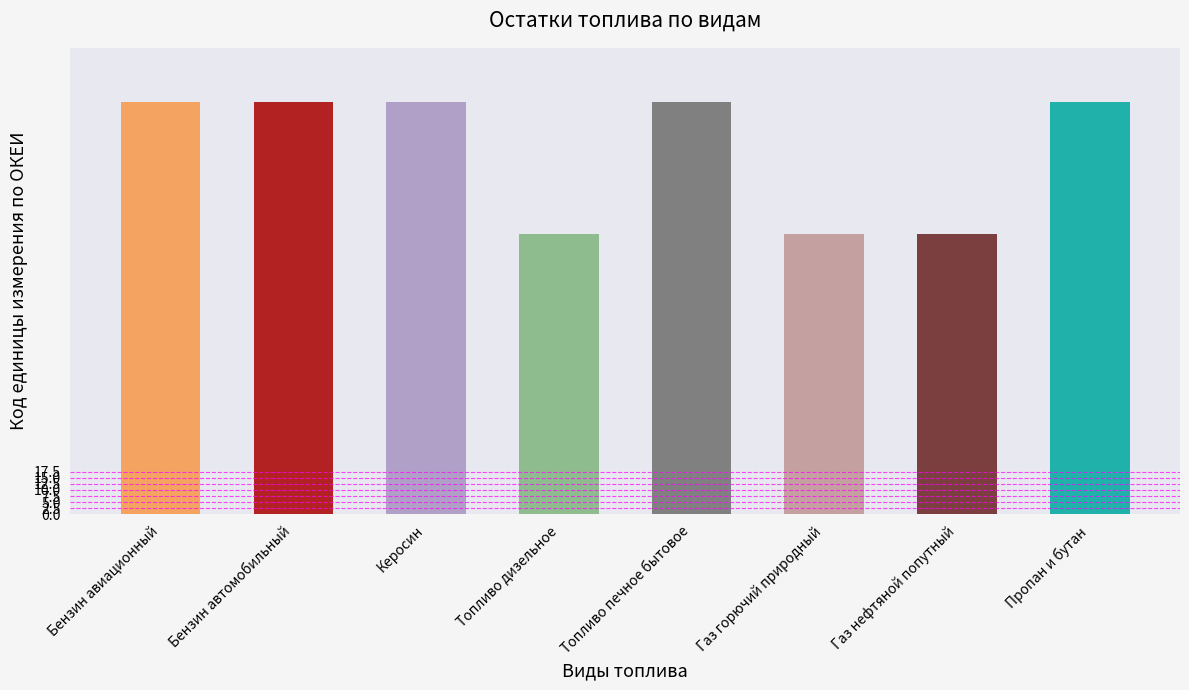

What is the label of the 3rd bar from the left?

Керосин